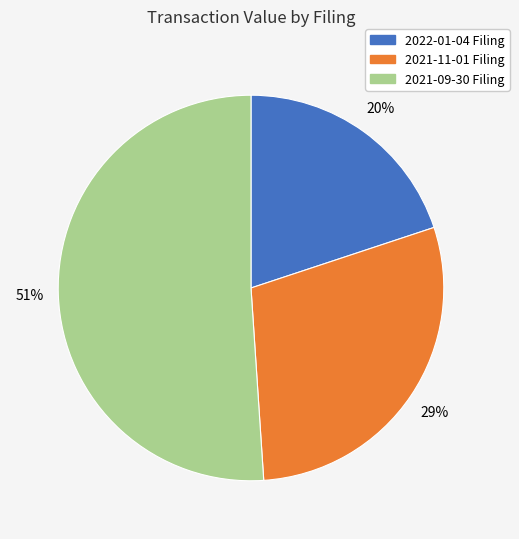

Is there any slice that represents more than half of the pie?

Yes